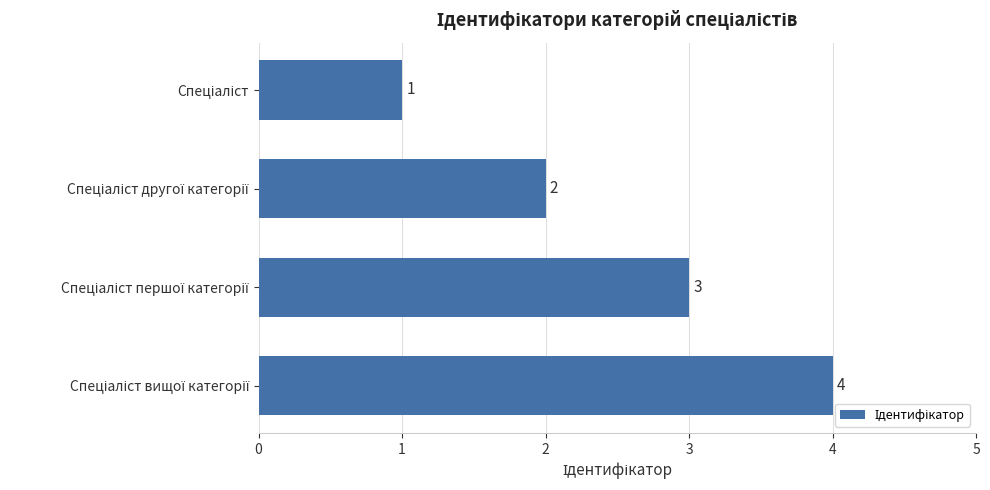

What is the maximum value shown in the chart?

4